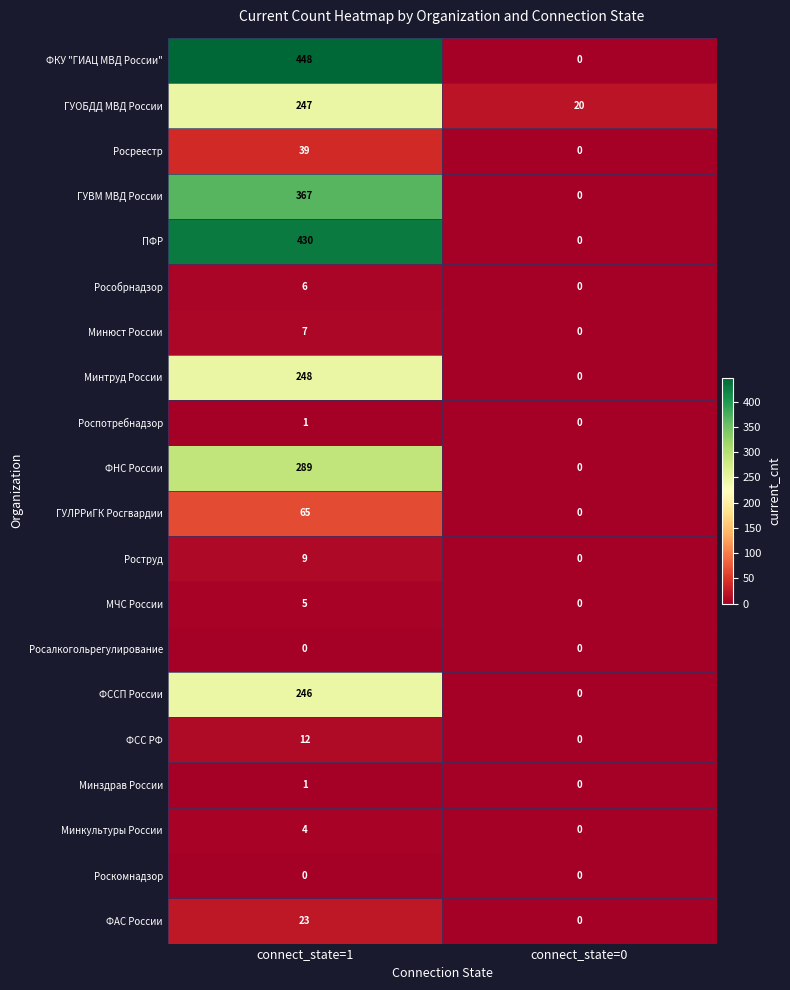

What is the difference between the highest and lowest values at connect_state=1?

448